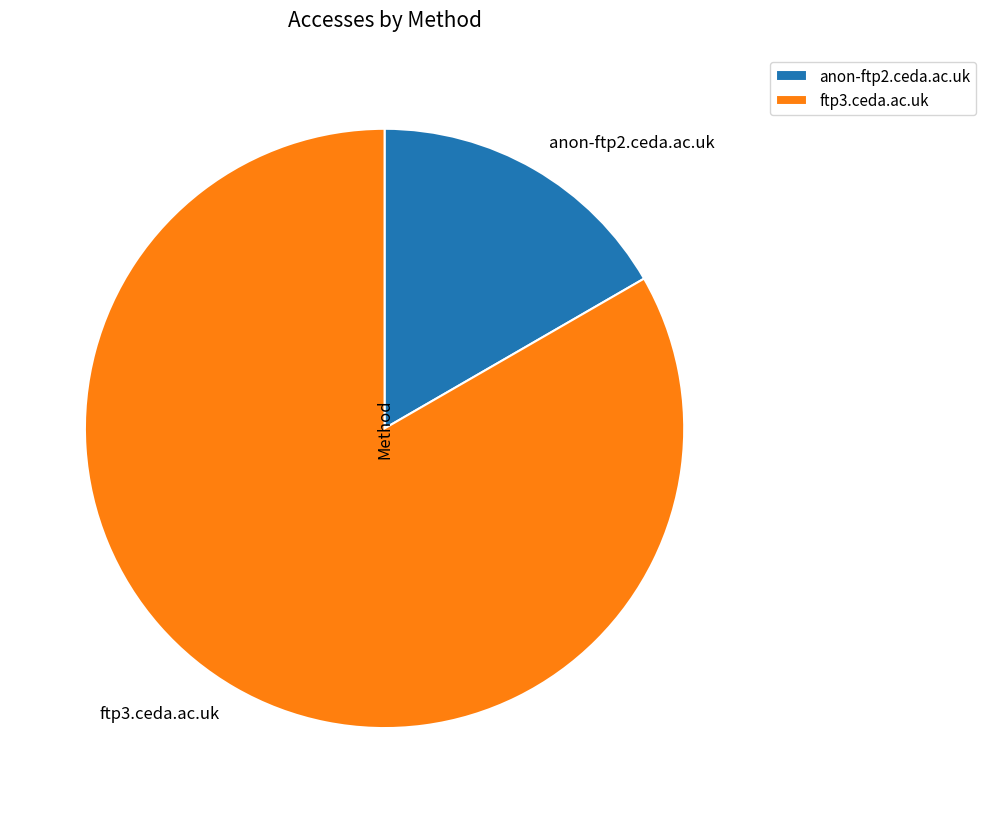

Which category has the smallest portion of the pie?

anon-ftp2.ceda.ac.uk